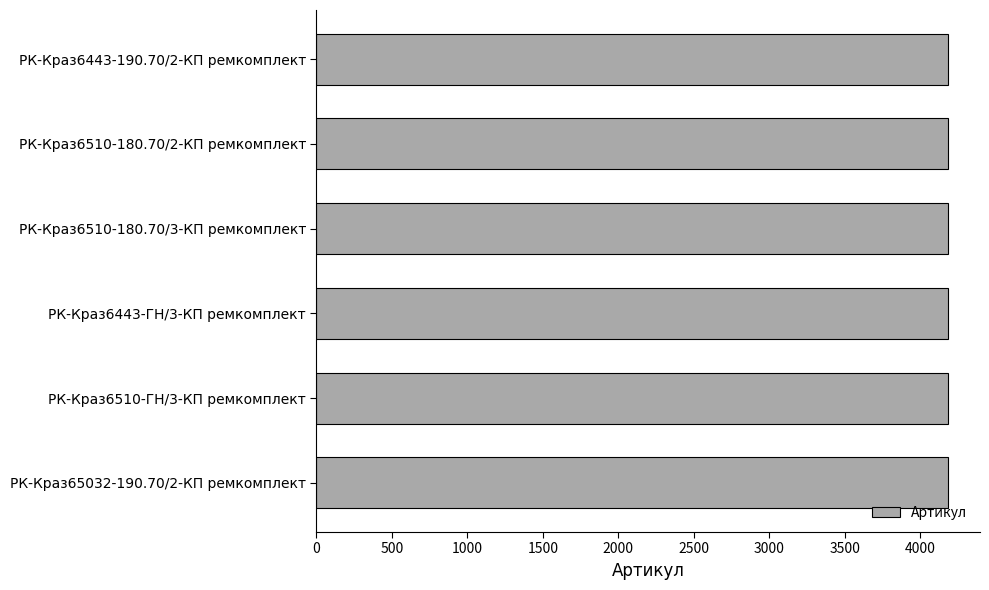

What is the smallest value displayed?

4182